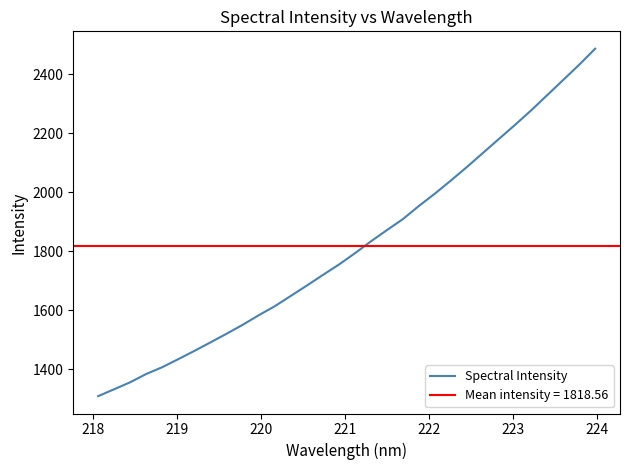

How many values are below 1793?

16